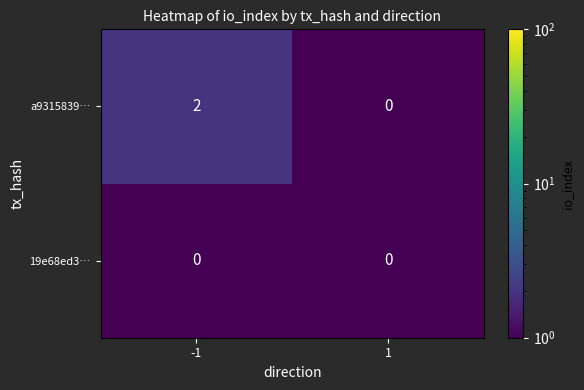

Which series has the largest total across all categories?

a9315839…